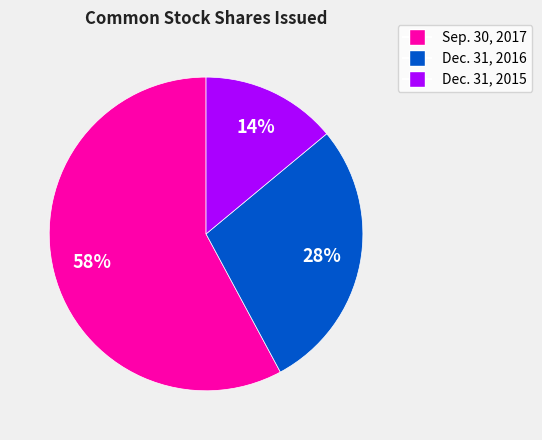

Which slice is the largest?

Sep. 30, 2017